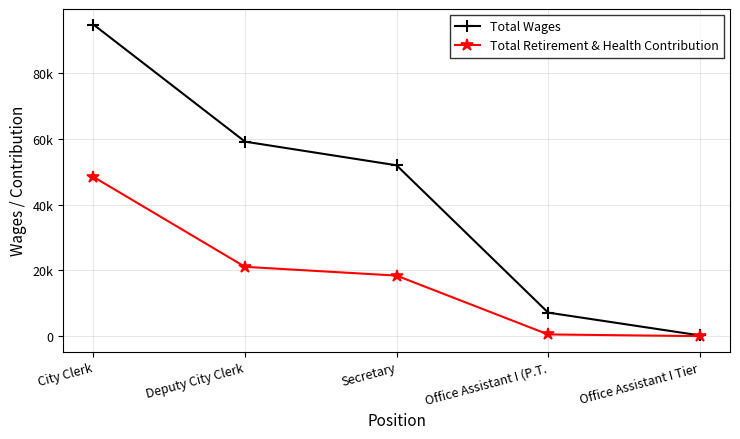

Does the chart have visible grid lines?

Yes